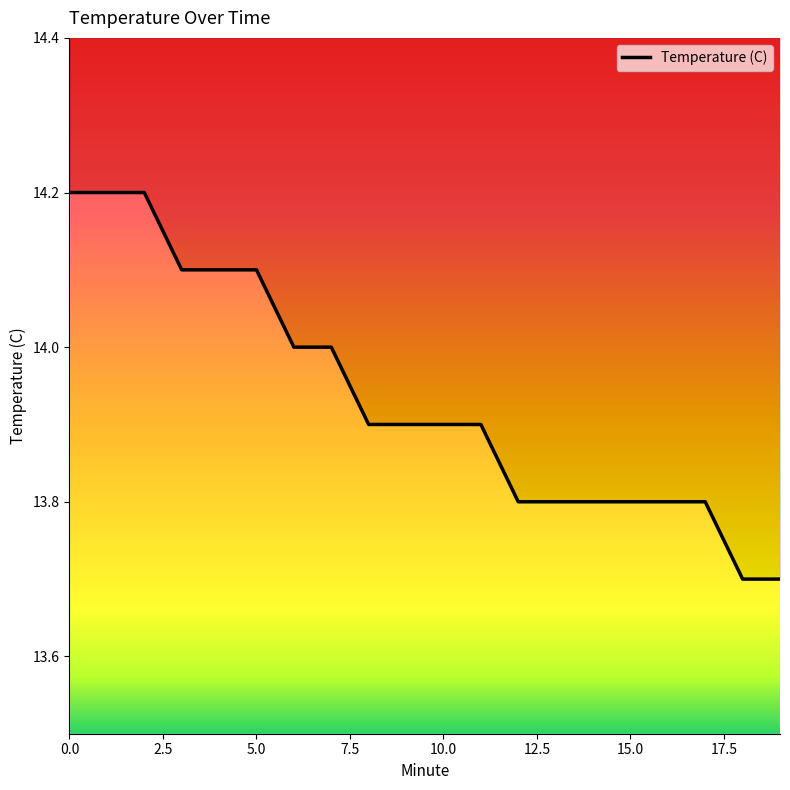

Is it true that the value at 0 is 8.1?

False